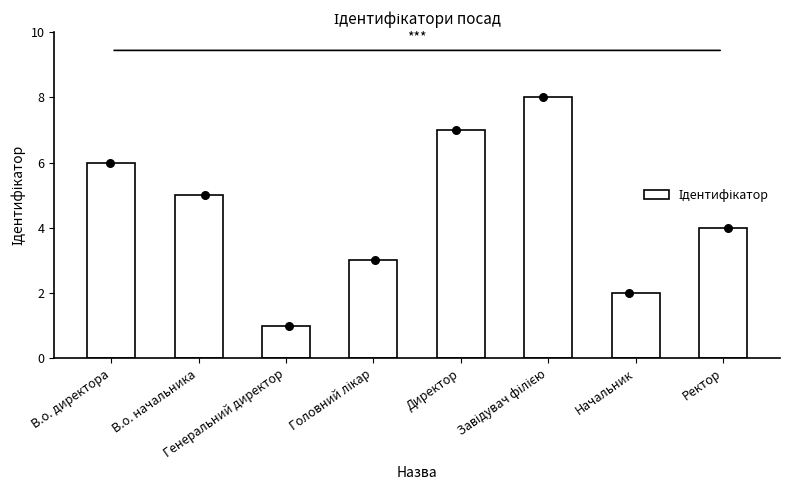

What is the change in value from В.о. начальника to Ректор?

-1